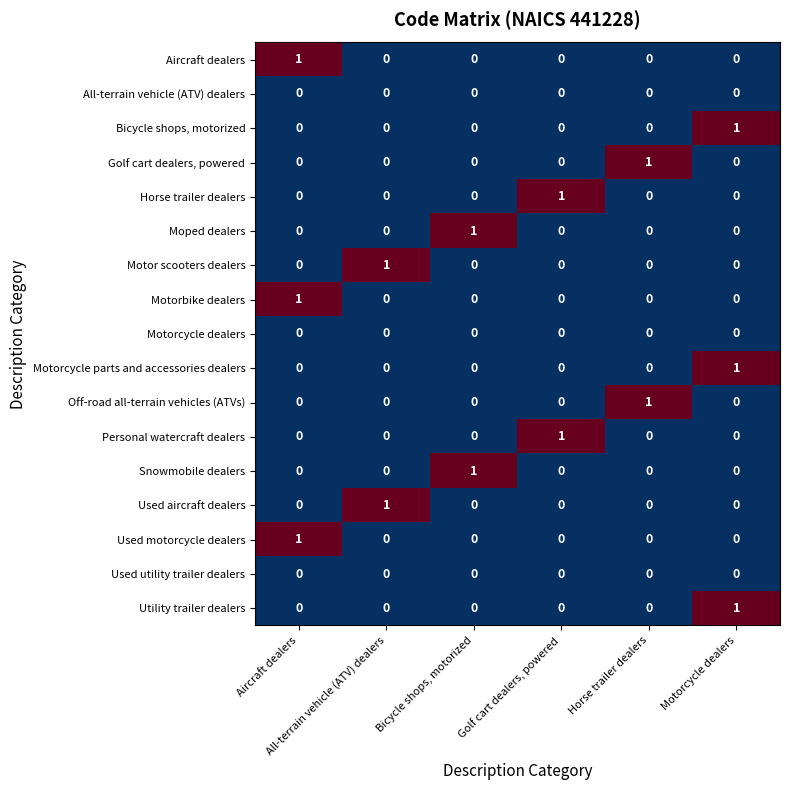

At how many categories does at least one series exceed 0?

6